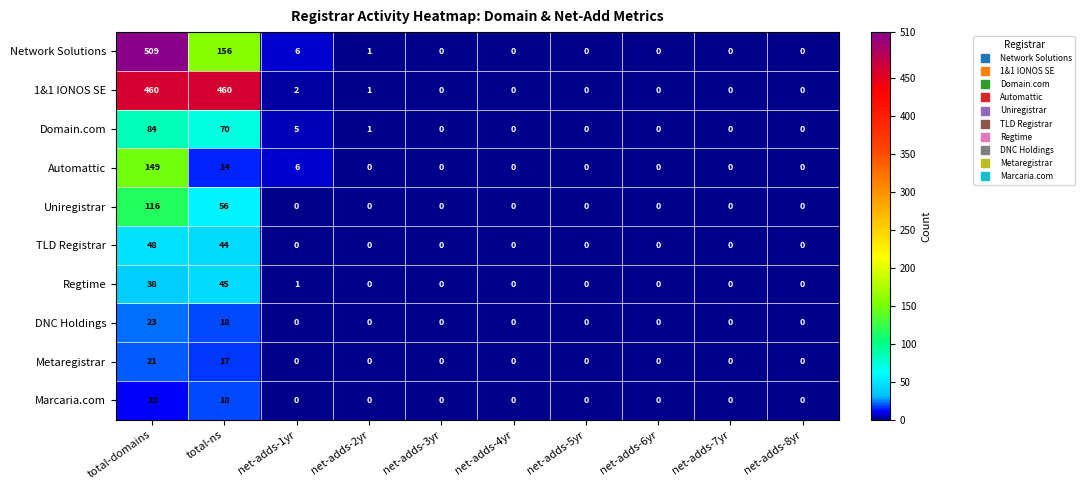

Is it true that Uniregistrar equals 0 at net-adds-6yr?

True